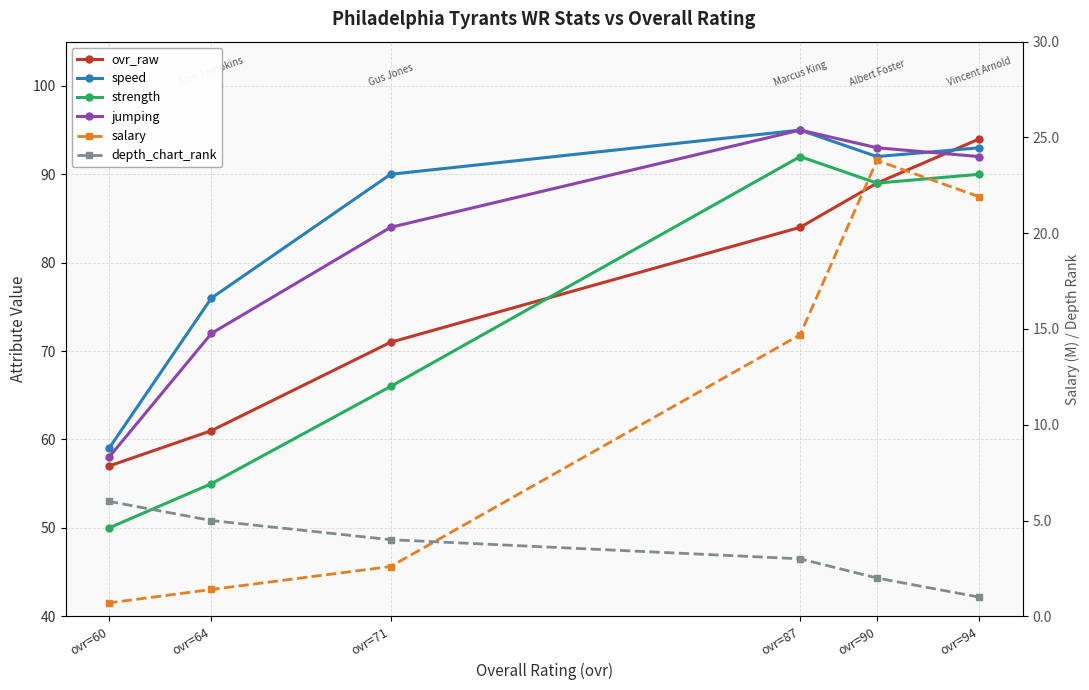

True or false: ovr_raw and salary cross at least once.

False